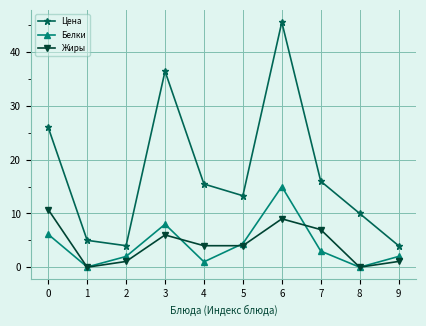

At how many categories does at least one series exceed 37?

1